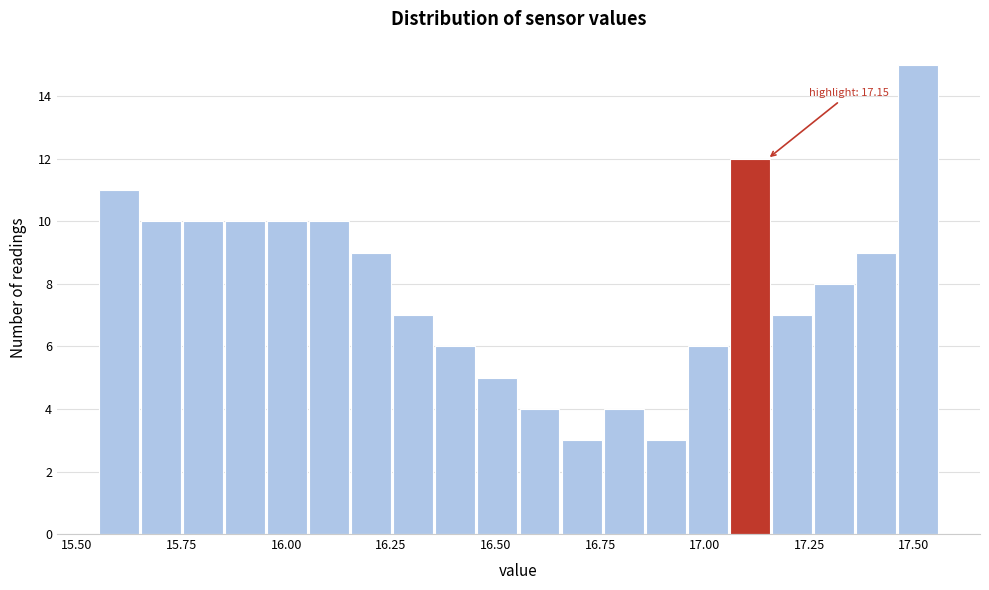

Read against the x-axis, roughly where is the centre of the tallest bar?

17.50